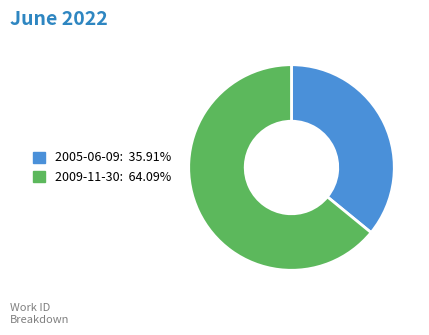

Does any single category account for the majority?

Yes